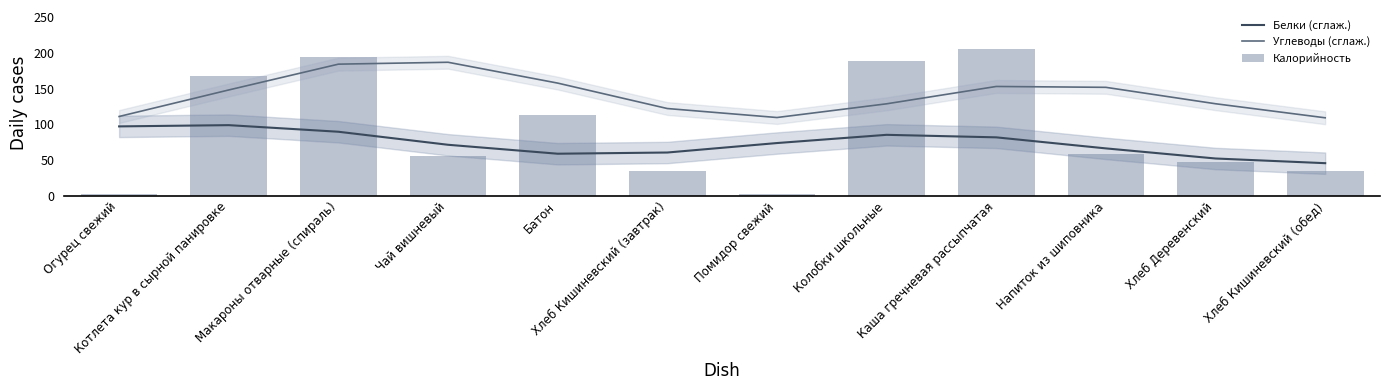

True or false: Калорийность has a value of 51.6 at Макароны отварные (спираль).

False